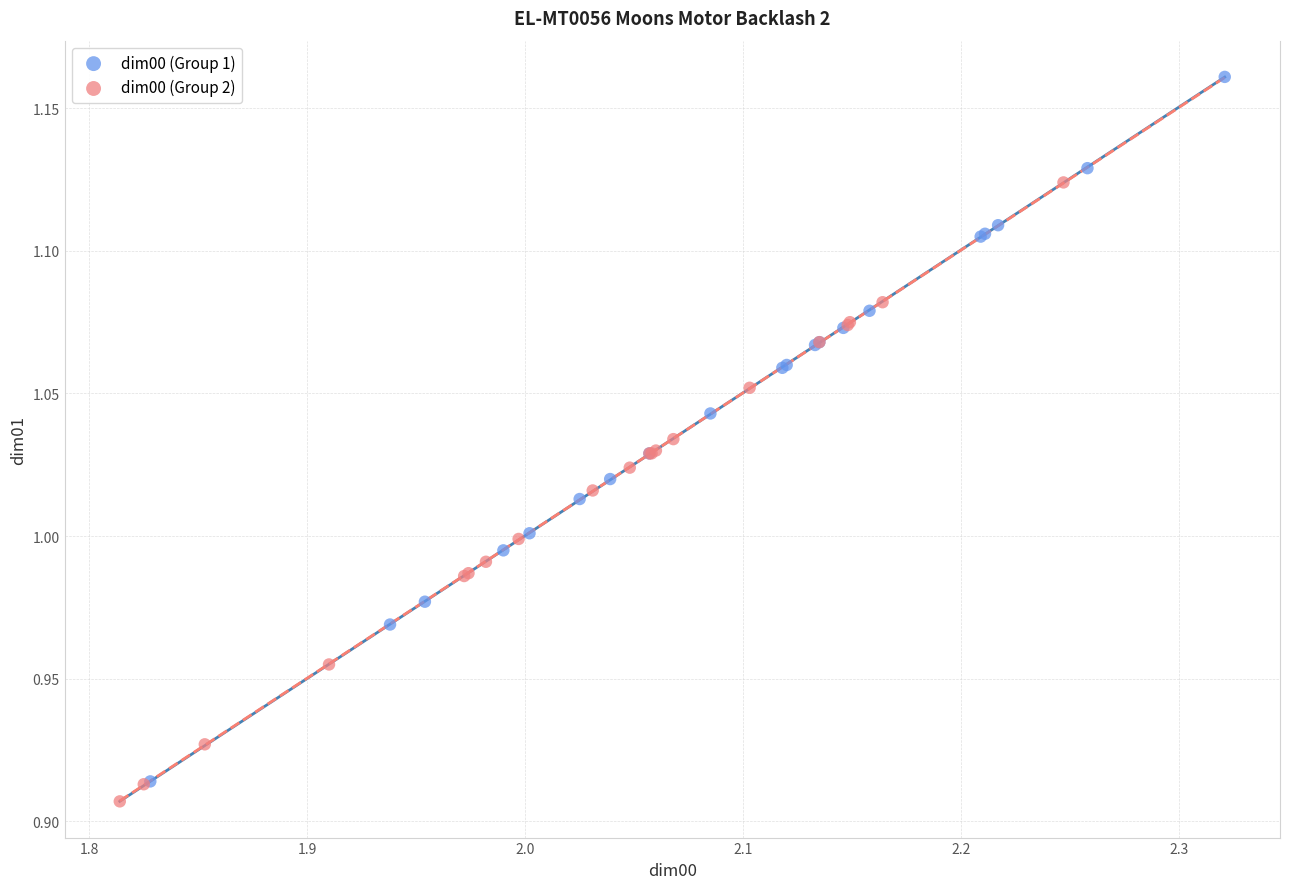

Which series reaches the minimum Y coordinate?

dim00 (Group 2)